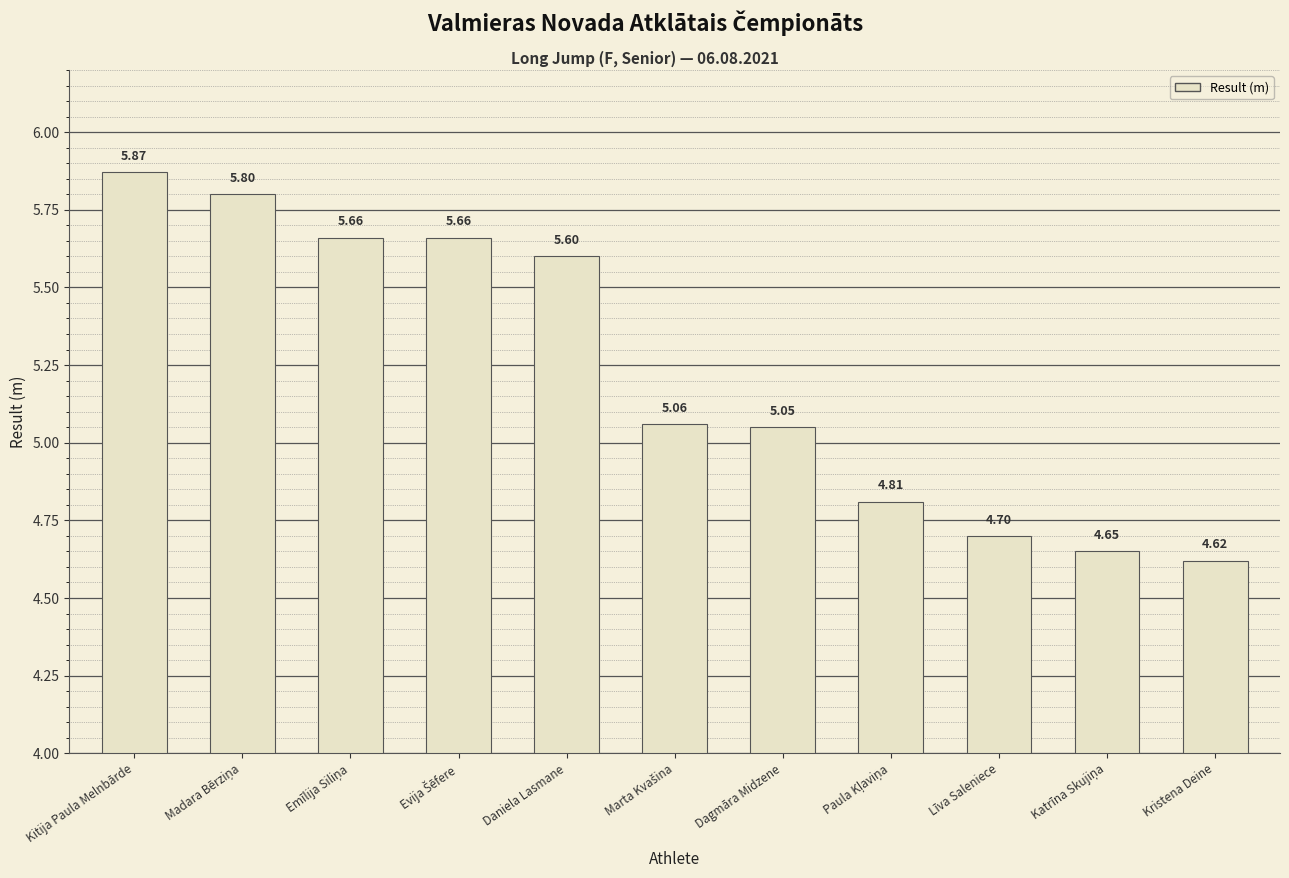

Is it true that the value at Daniela Lasmane is 5.6?

True